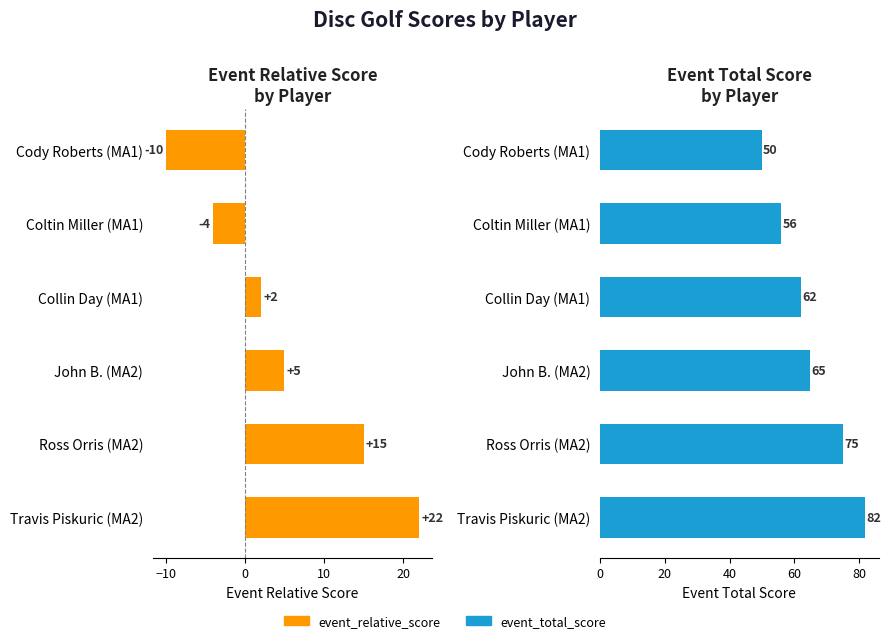

Which has a higher value, Travis Piskuric (MA2) or John B. (MA2)?

Travis Piskuric (MA2)